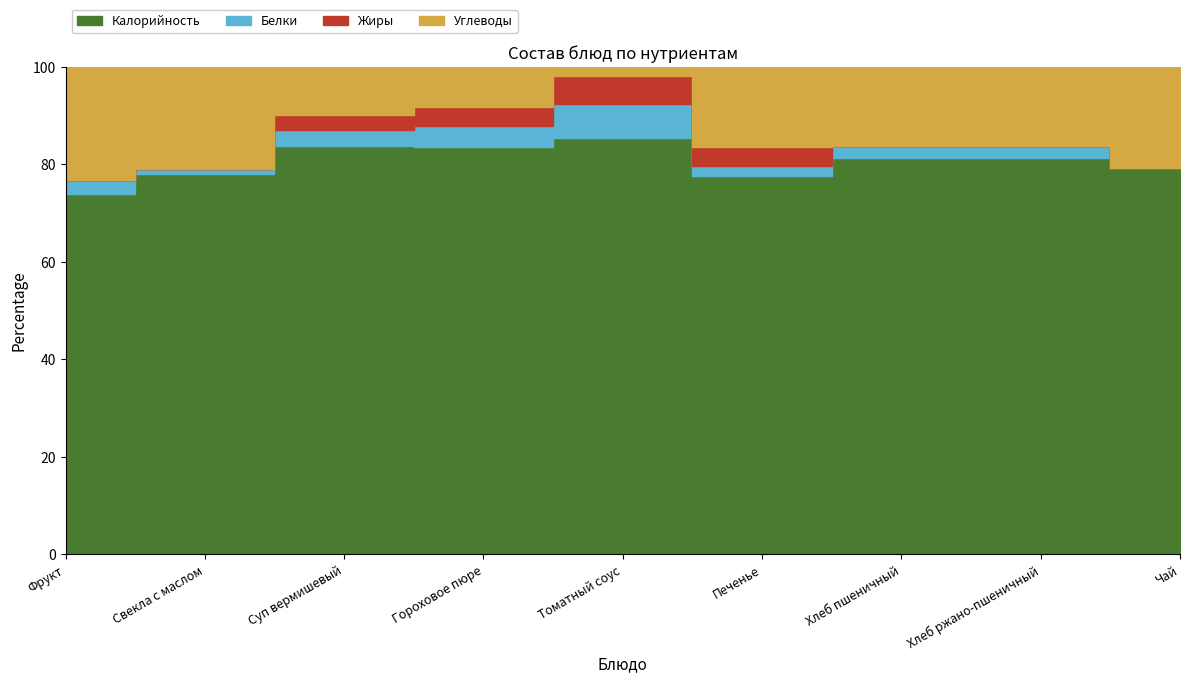

Where do Белки and Жиры first cross each other?

Томатный соус and Печенье